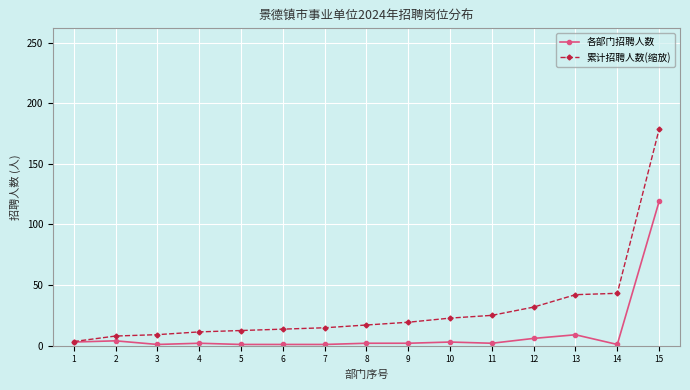

How many distinct data groups are displayed?

2